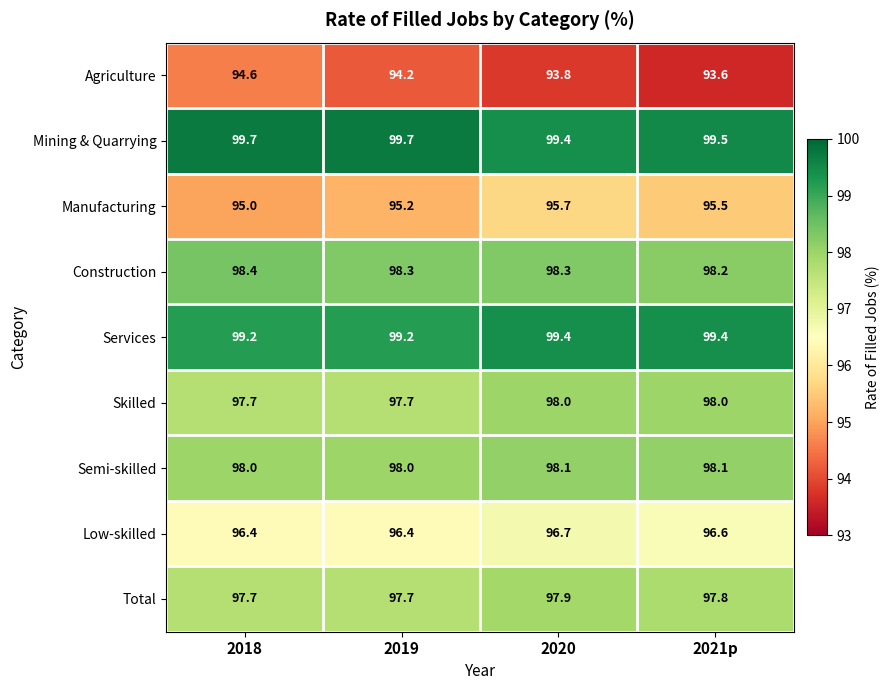

Count the Mining & Quarrying values in the range 99 to 100.

4